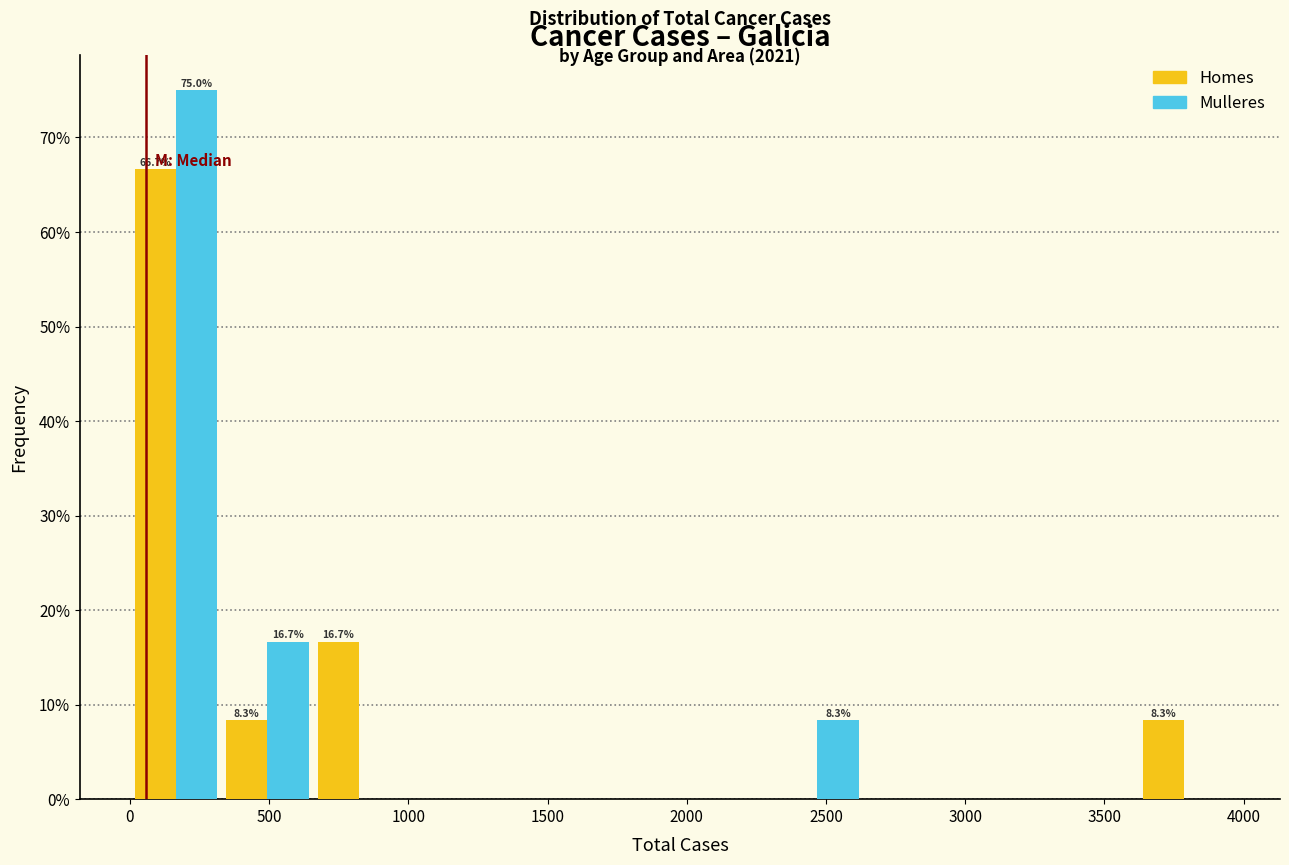

In the Mulleres series, which range on the x-axis has the tallest bar?

0 to 350